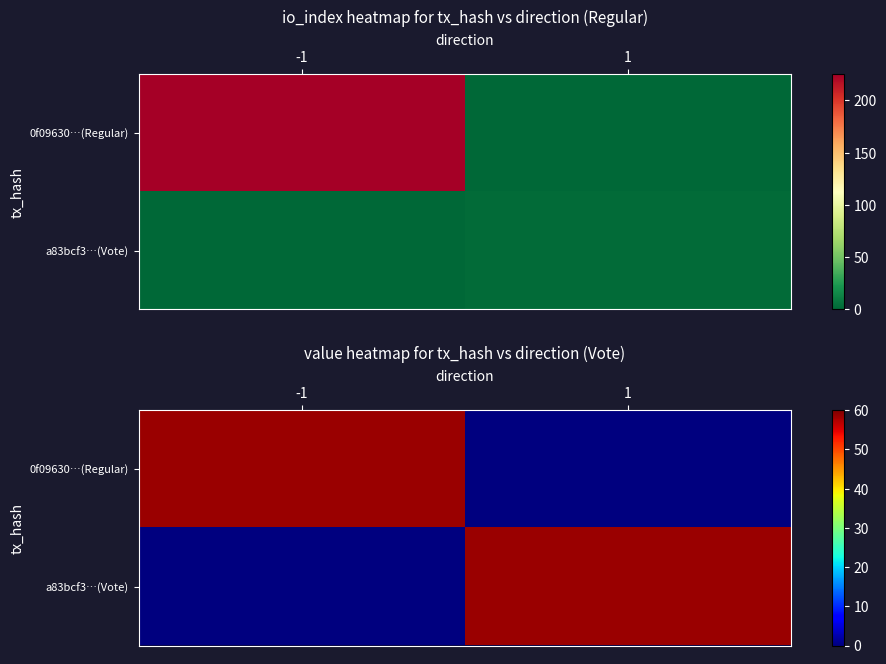

Between -1 and 1, which series saw the biggest shift?

0f09630…(Regular)